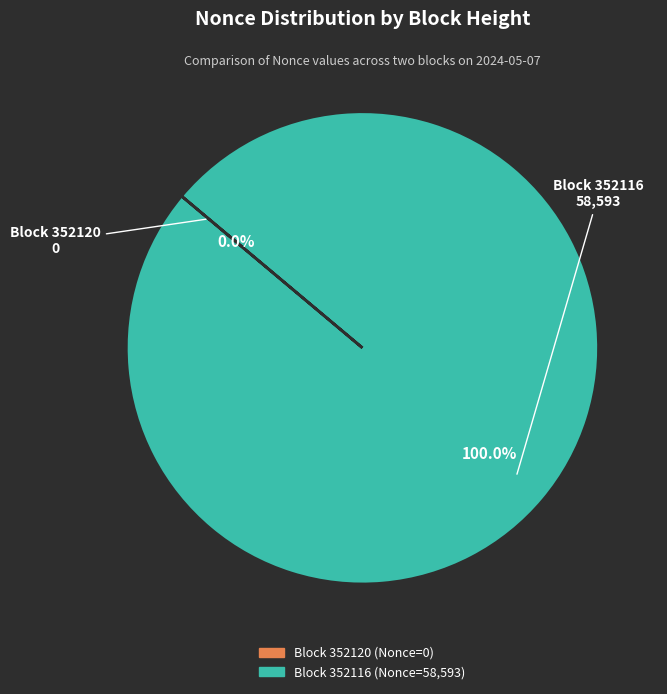

Which slice represents more than half of the pie?

352116